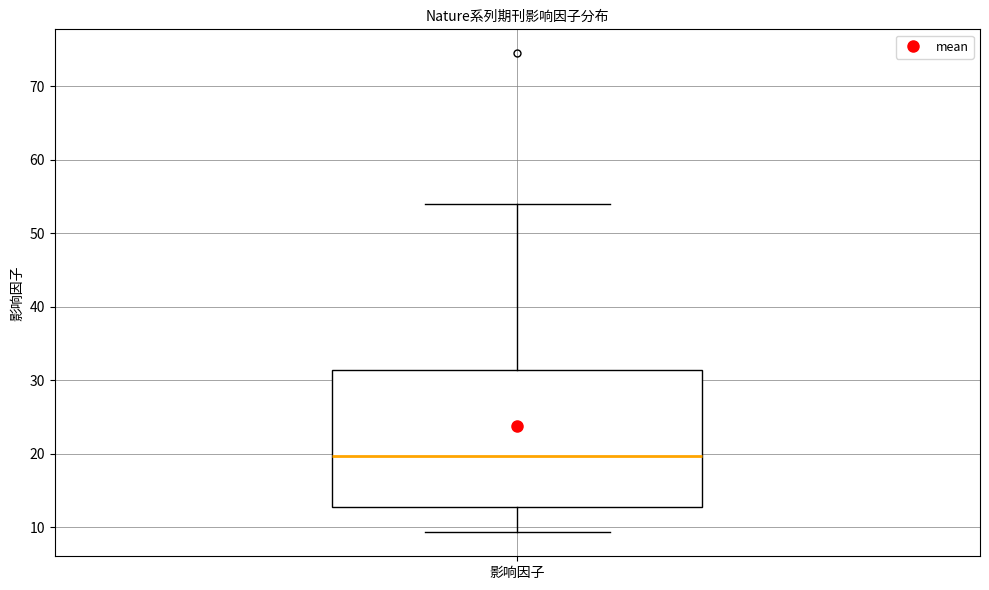

Where is the upper edge of the box for 影响因子 on the y-axis? The values are not printed on the chart, so give them approximately, as read against the axis.

31